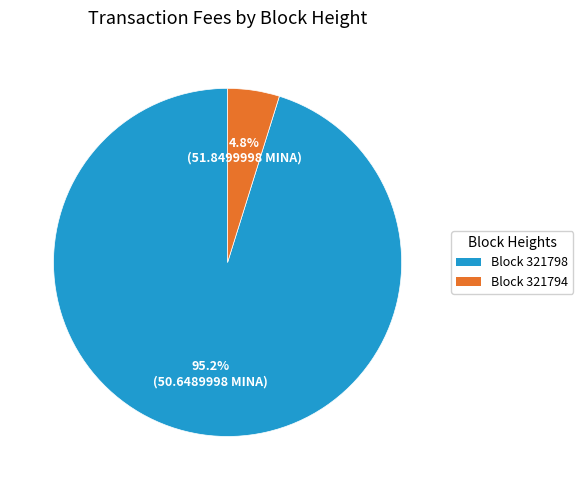

Is there any slice that represents more than half of the pie?

Yes